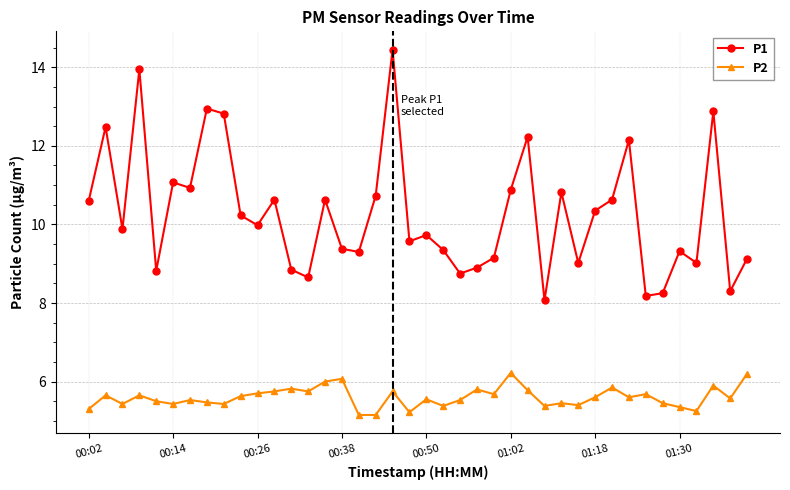

How many lines are shown in the chart?

2